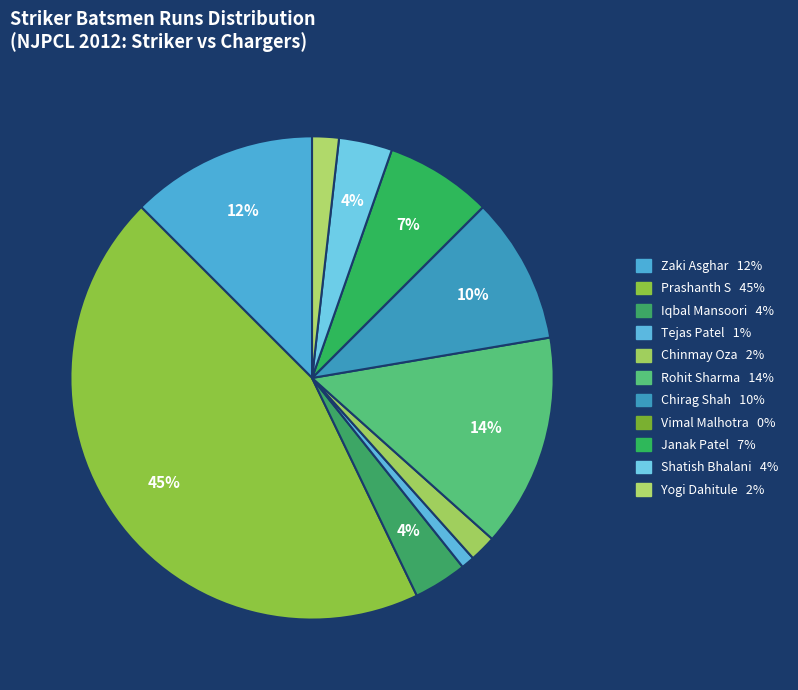

Combined, what portion of the pie is Tejas Patel and Janak Patel?

8.0%